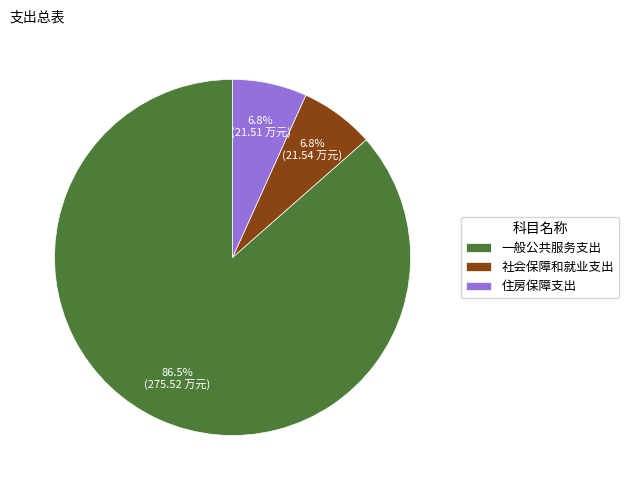

Which slice represents more than half of the pie?

一般公共服务支出